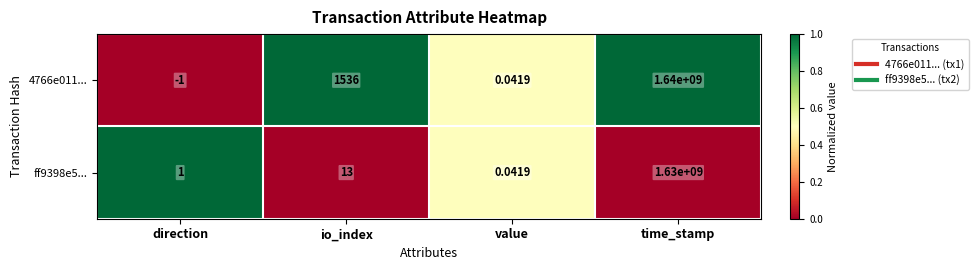

At which category does the chart reach its minimum across all series?

direction